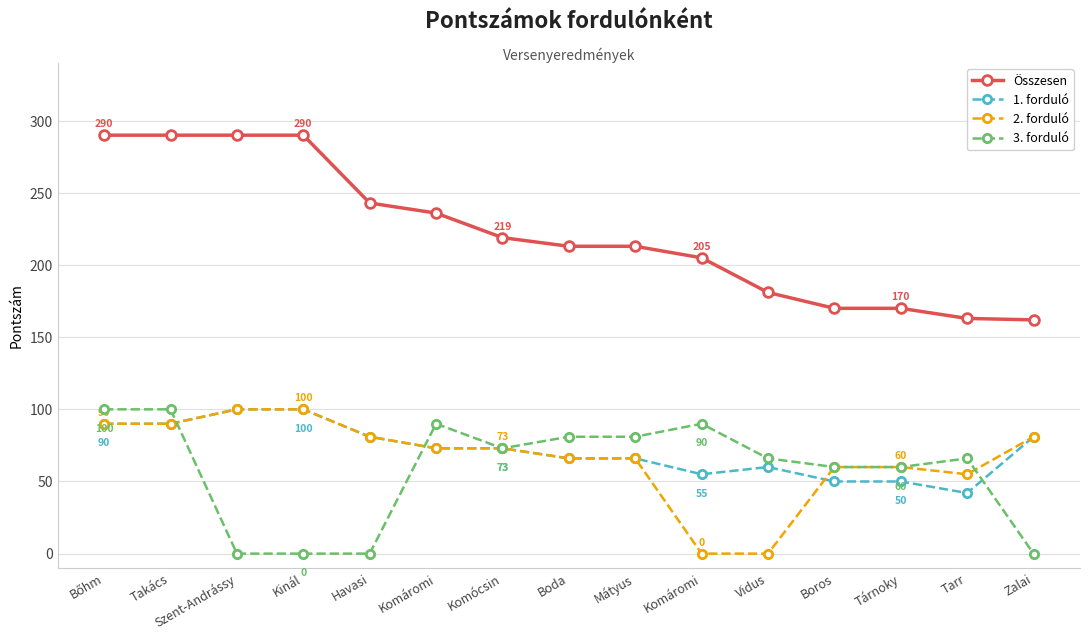

How many values in the Összesen series are below 213?

6